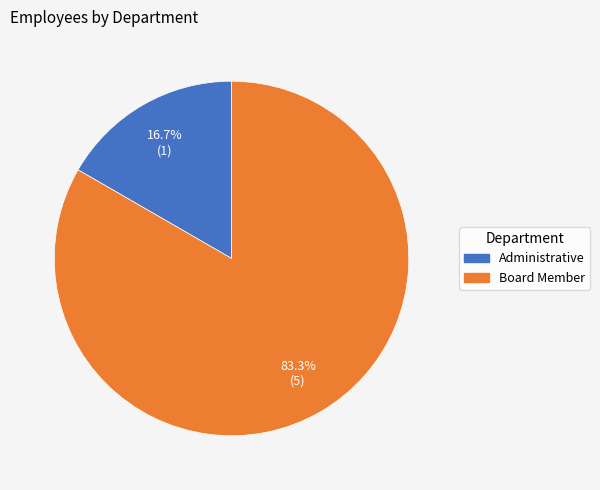

How many segments does this pie chart have?

2